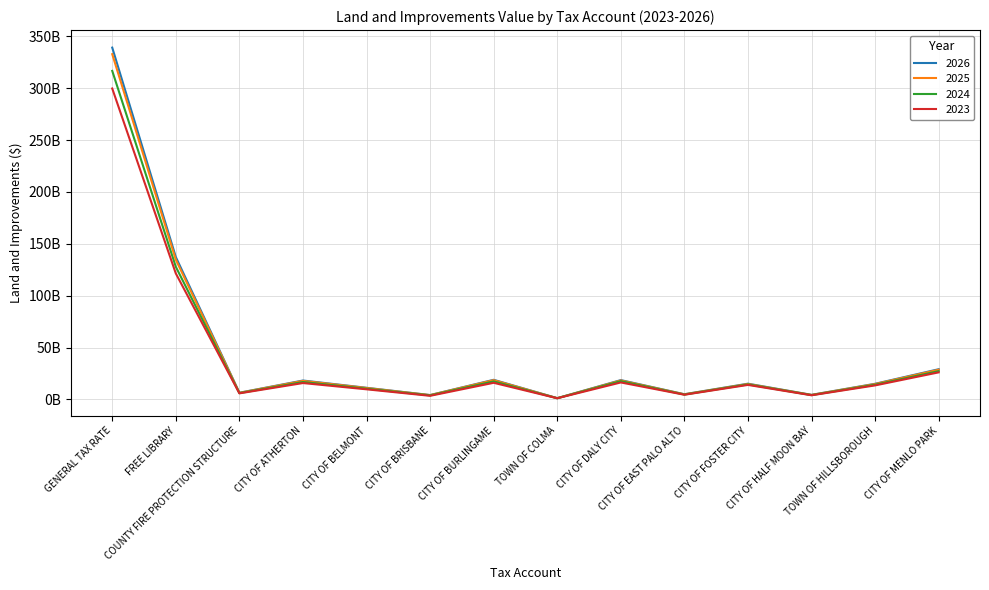

Which category has the highest value across all series?

GENERAL TAX RATE